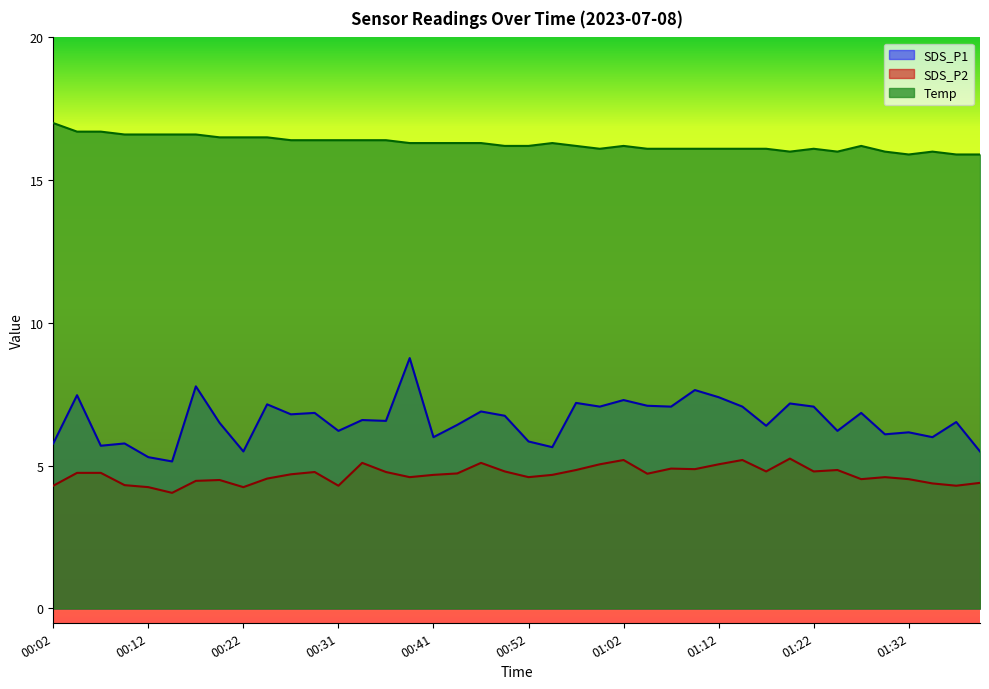

At which label is SDS_P1 closest to 6?

00:41